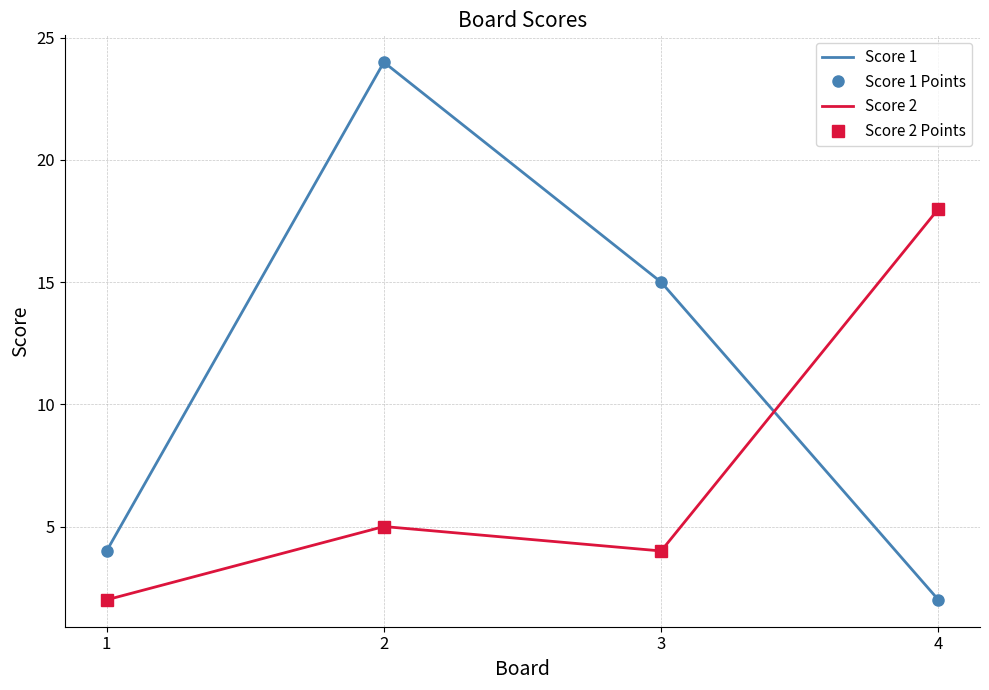

True or false: Score 1 Points and Score 1 cross at least once.

False